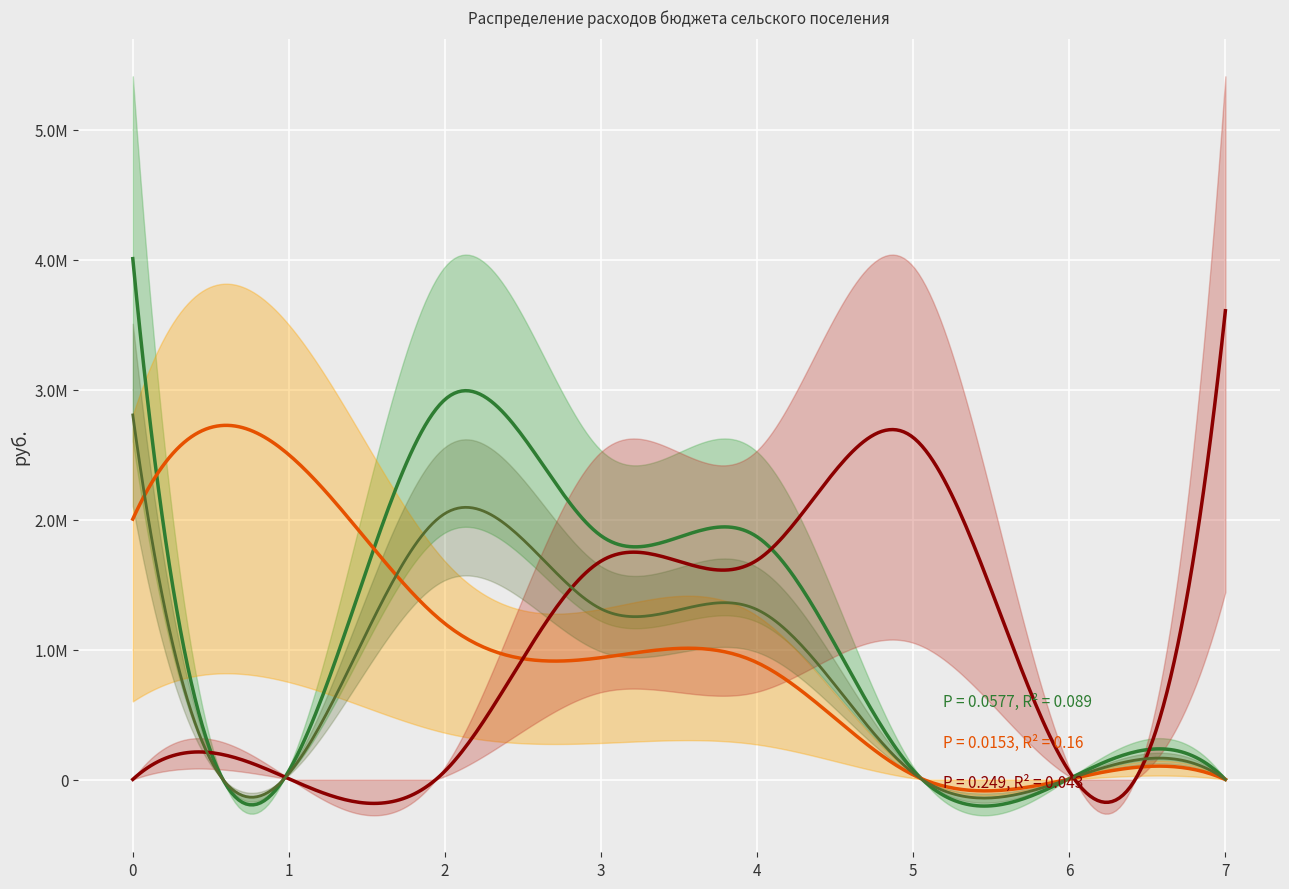

What is the sum of the values at НАЦИОНАЛЬНАЯ ОБОРОНА and НАЦИОНАЛЬНАЯ БЕЗОПАСНОСТЬ?

2992201.9